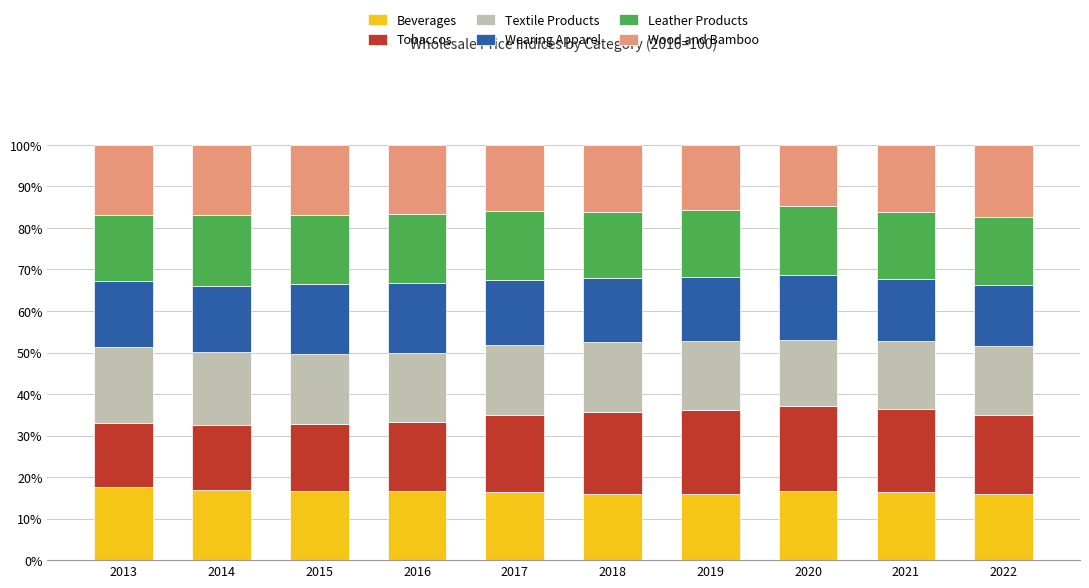

True or false: Beverages has a value of 16.5 at 2020.

True